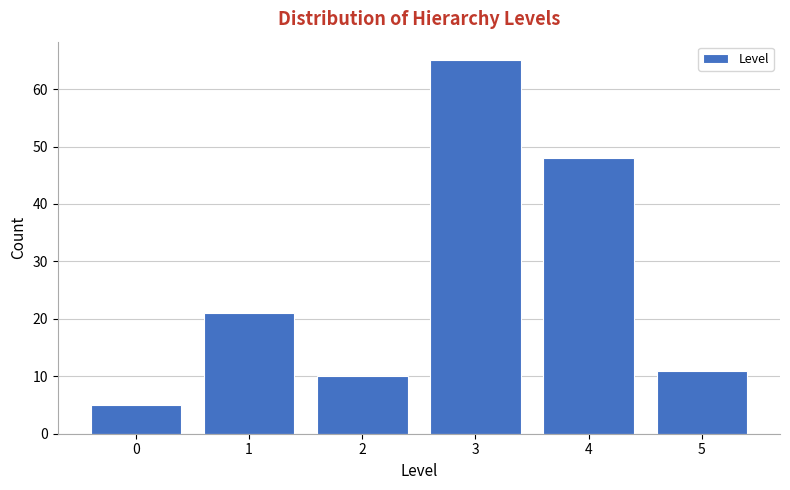

Reading right to left, what are all the values shown in this chart?

11	48	65	10	21	5